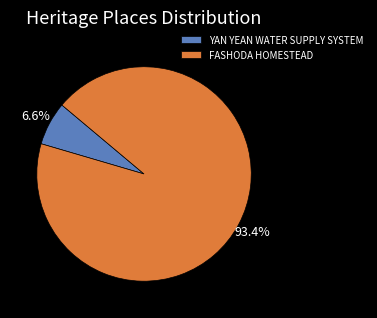

Which slice is the largest?

FASHODA HOMESTEAD